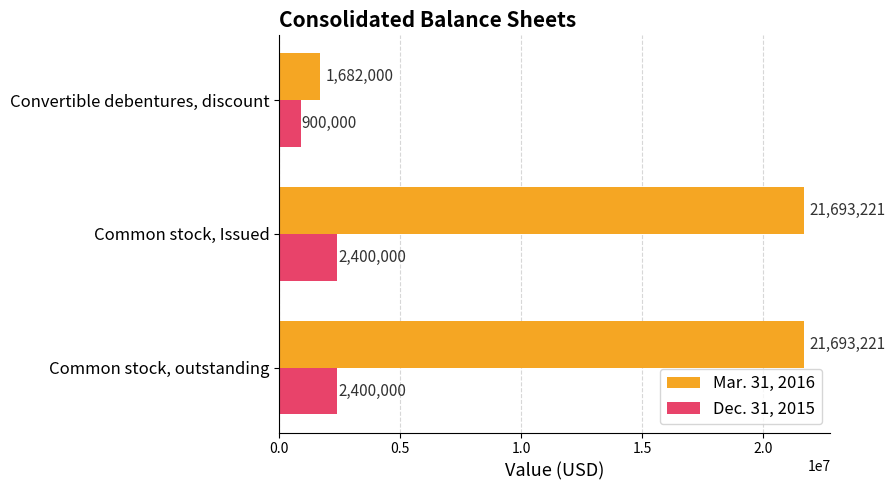

At which category does the chart reach its minimum across all series?

Convertible debentures, discount